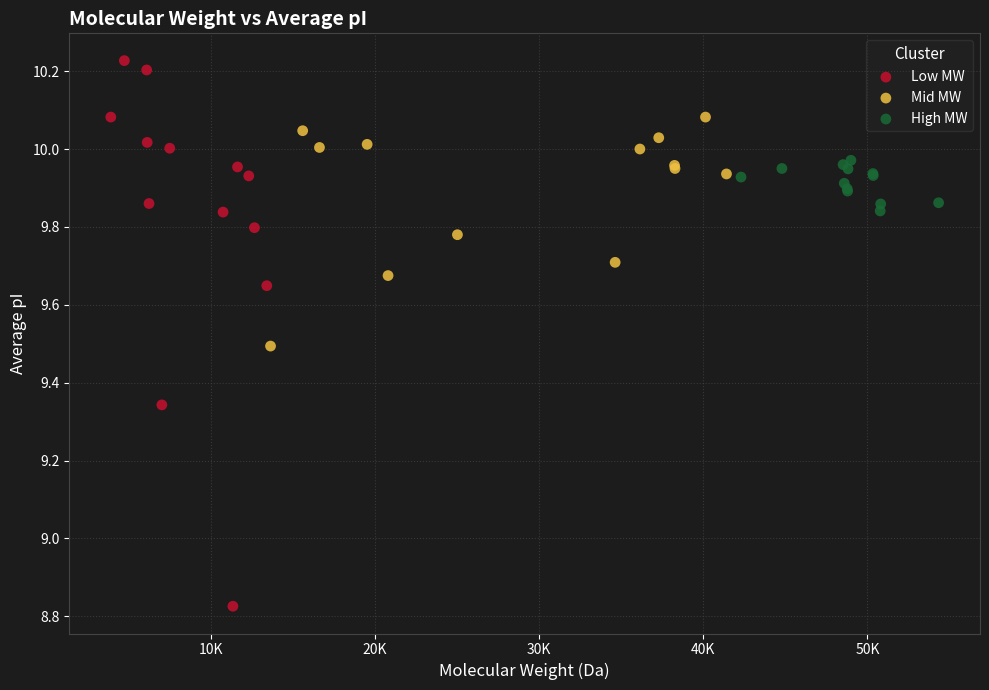

Which series contains the highest Y value?

Low MW